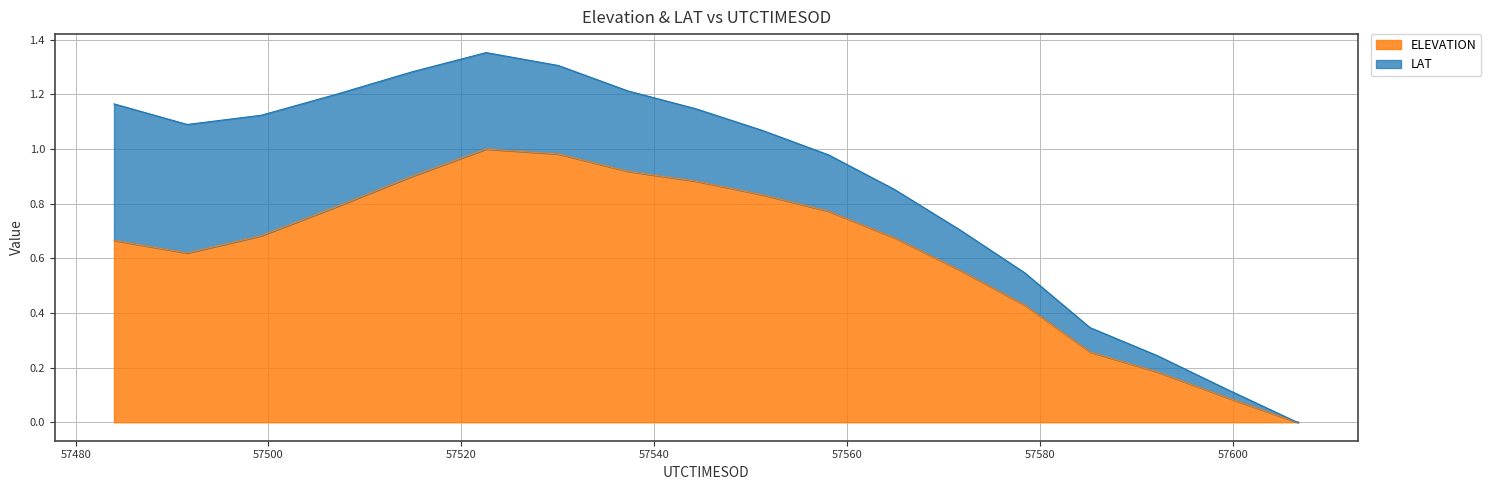

Does the chart display data point markers on the line(s)?

No